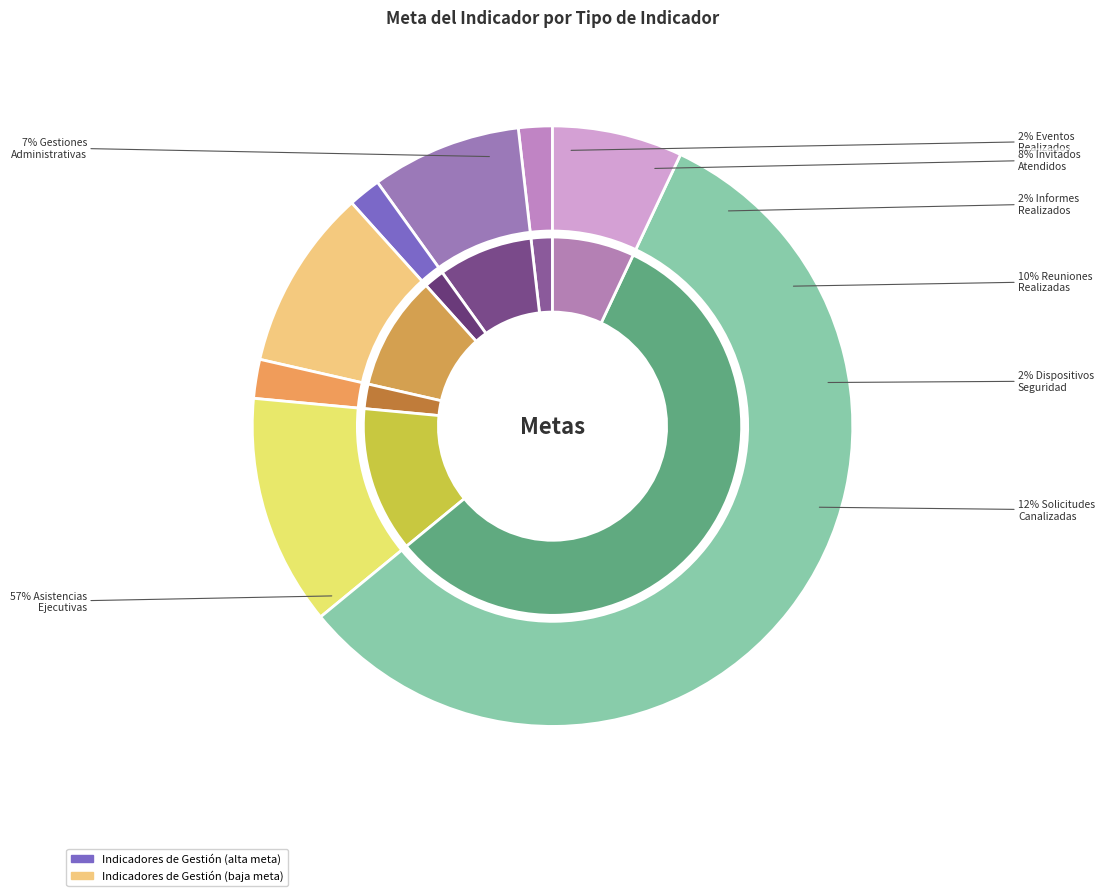

Do No. De Gestiones Administrativas Realizadas and No. De Informes Realizados together represent more than half of the pie?

No